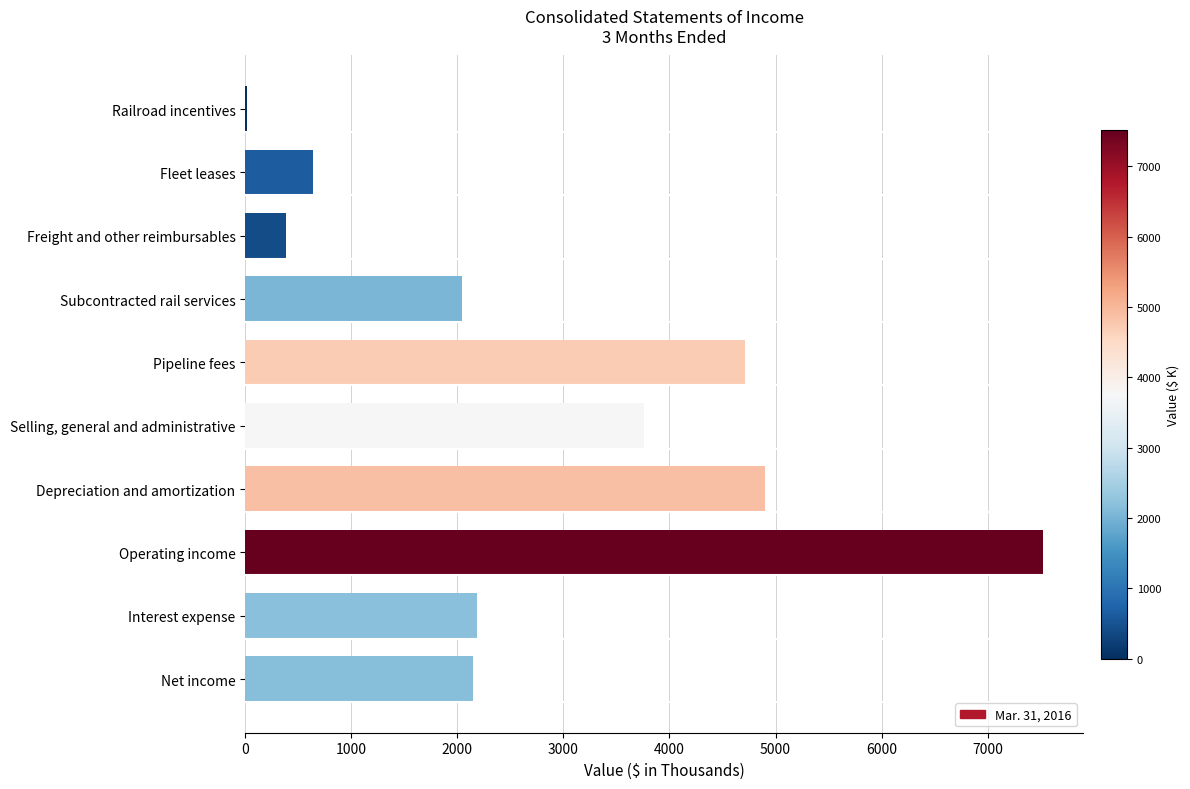

What is the ratio of the value at Interest expense to the value at Subcontracted rail services?

1.1